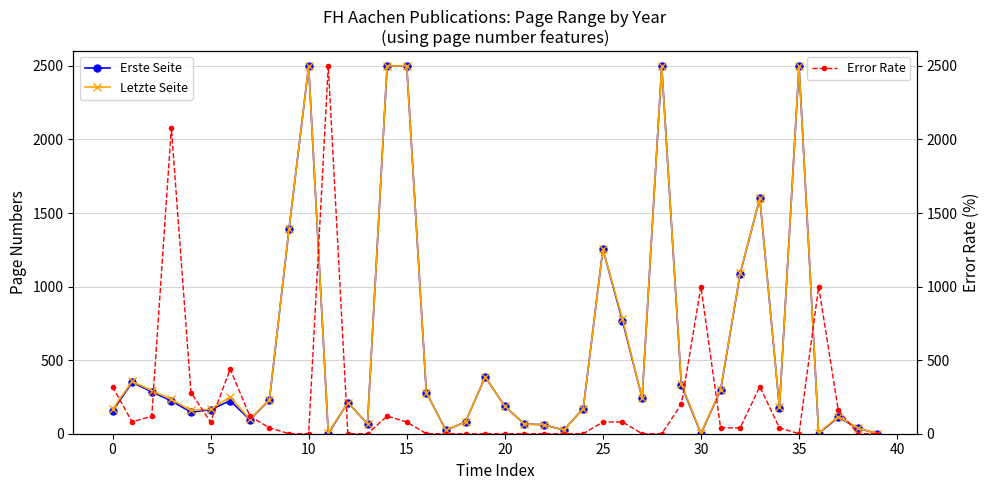

How many values in the Letzte Seite series exceed 232?

19